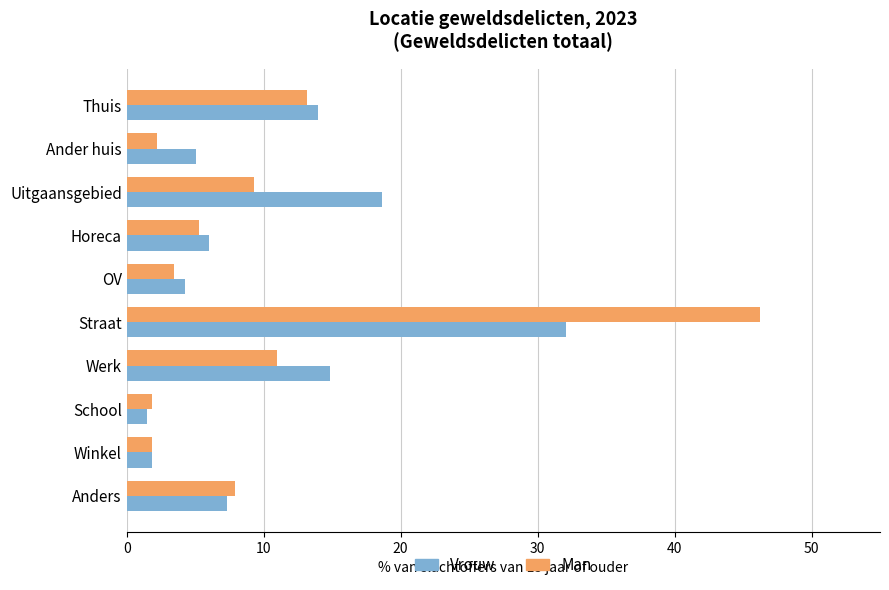

Is it true that Vrouw equals 1.8 at Winkel?

True